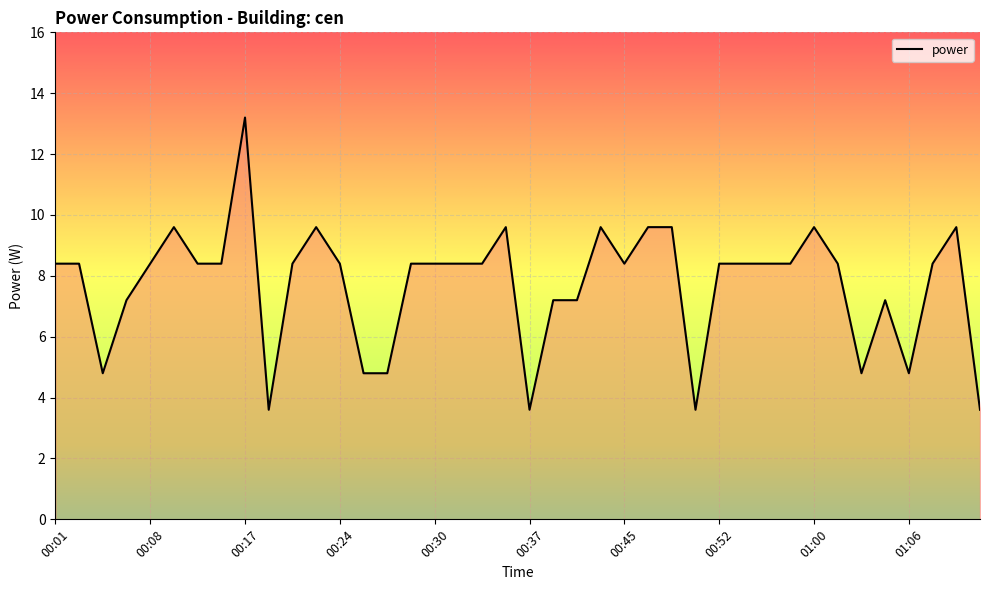

What is the difference between the second highest and second lowest values?

6.0